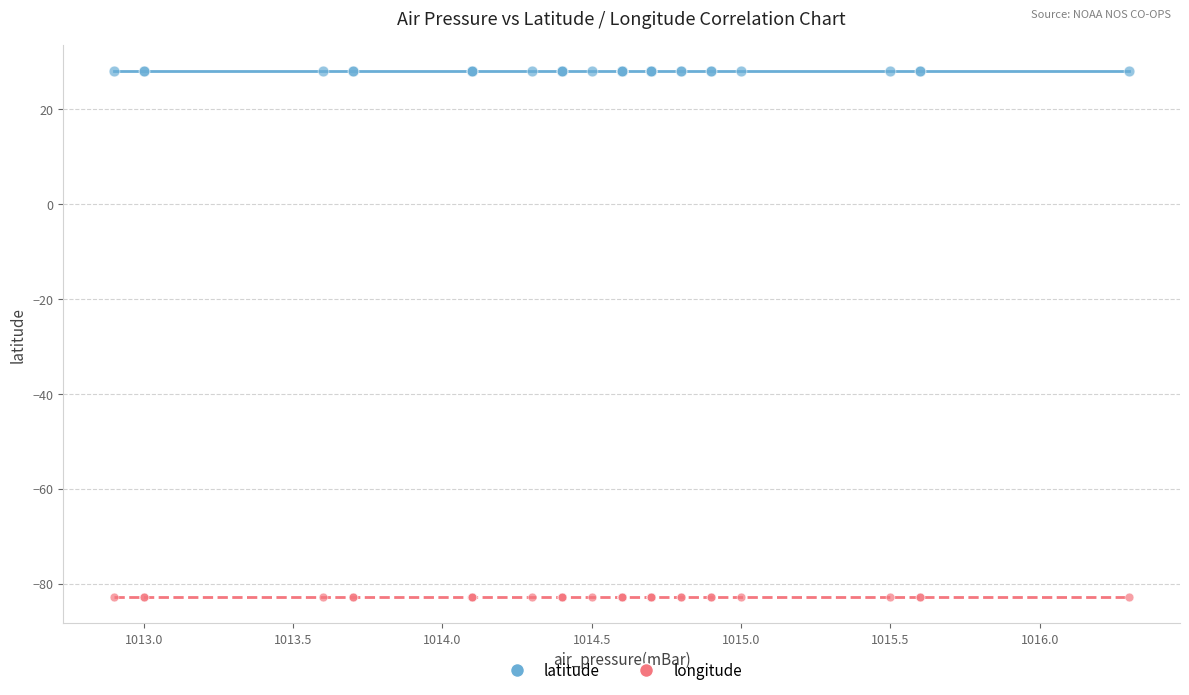

Which series reaches the minimum Y coordinate?

longitude